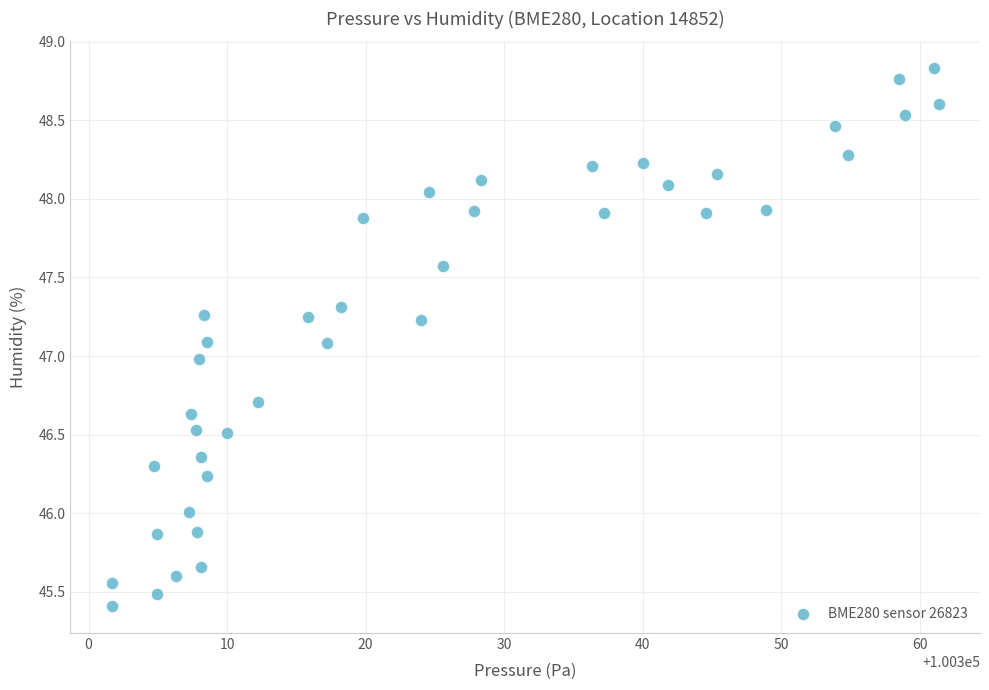

What is the range of Y values (max minus min)?

3.4